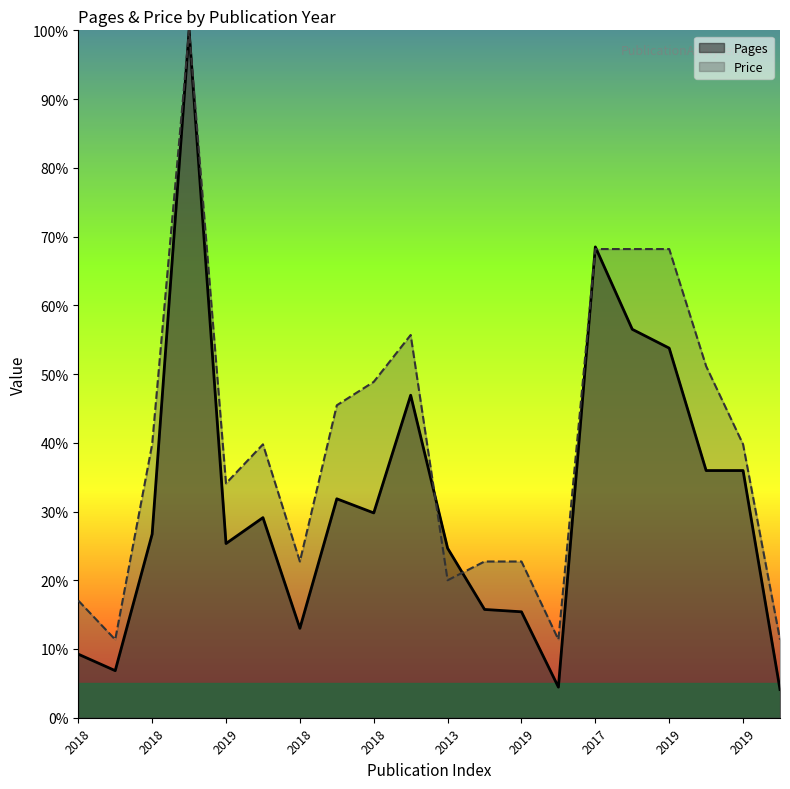

What is the approximate value of Pages at 2018?

46.9